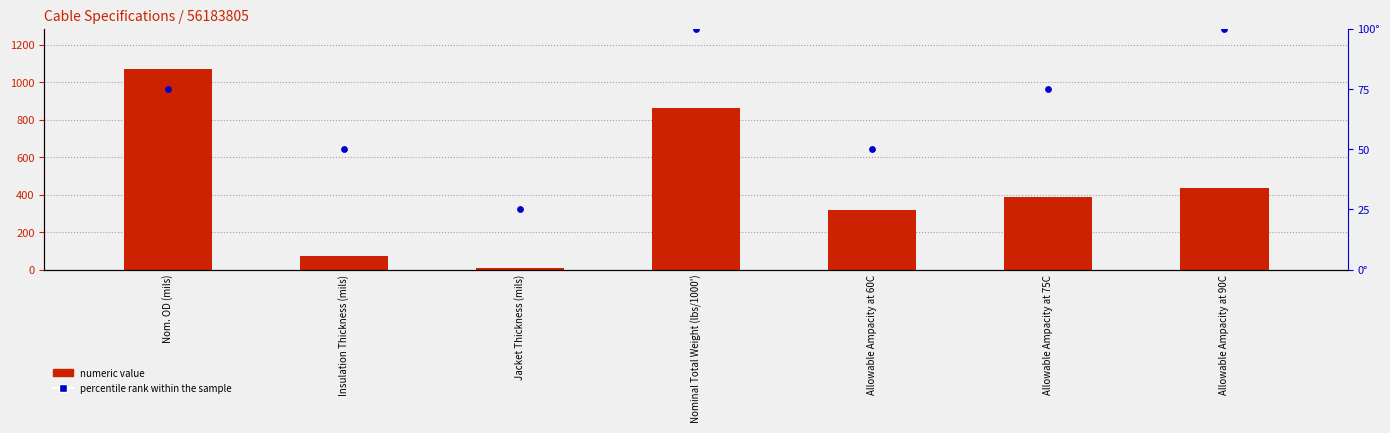

What is the total value across all series at Insulation Thickness (mils)?

120